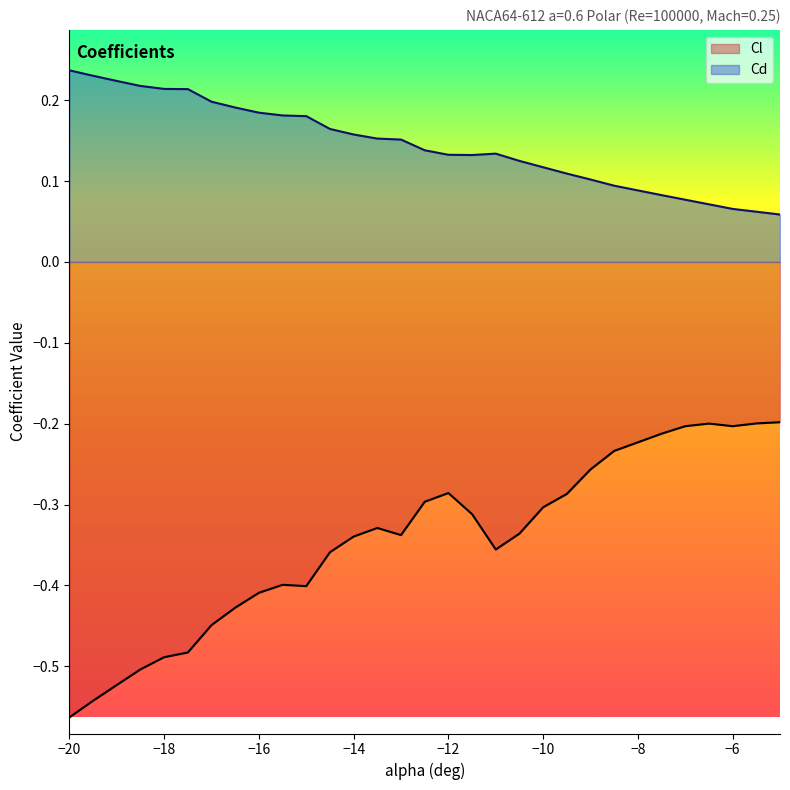

Reading right to left, transcribe all the data shown in this chart.

Cl: -0.2	-0.2	-0.2	-0.2	-0.2	-0.2	-0.2	-0.3	-0.3	-0.3	-0.3	-0.4	-0.3	-0.3	-0.3	-0.3	-0.3	-0.3	-0.4	-0.4	-0.4	-0.4	-0.4	-0.4	-0.5	-0.5	-0.5	-0.5	-0.5	-0.6
Cd: 0.1	0.1	0.1	0.1	0.1	0.1	0.1	0.1	0.1	0.1	0.1	0.1	0.1	0.1	0.1	0.2	0.2	0.2	0.2	0.2	0.2	0.2	0.2	0.2	0.2	0.2	0.2	0.2	0.2	0.2